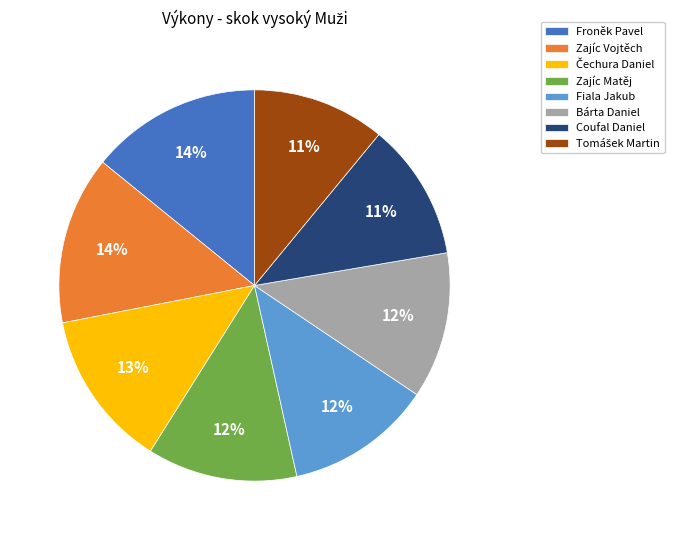

Approximately how many times larger is the value at Froněk Pavel compared to Fiala Jakub?

1.2